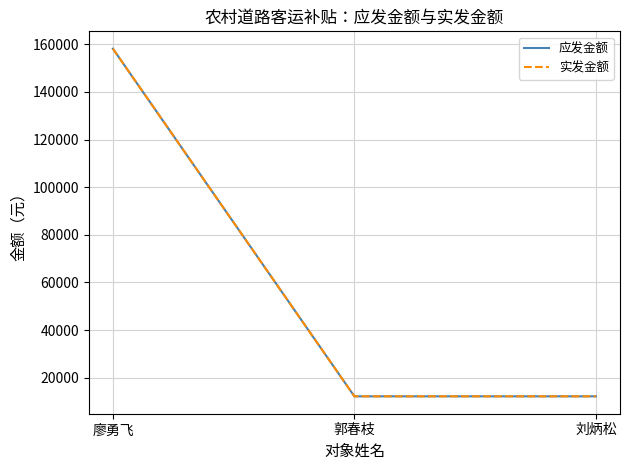

Which series has the widest spread of values?

应发金额